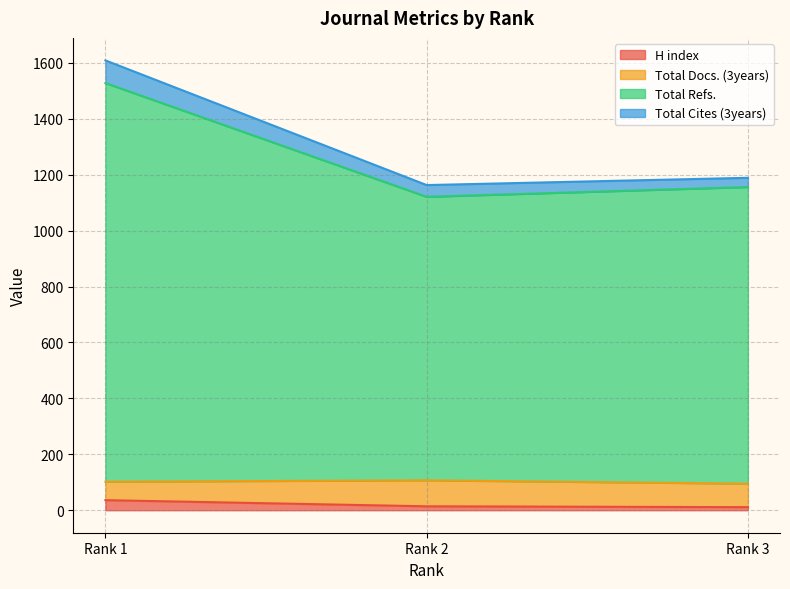

What is the value of the Total Refs. point at the 2nd from the left?

1121